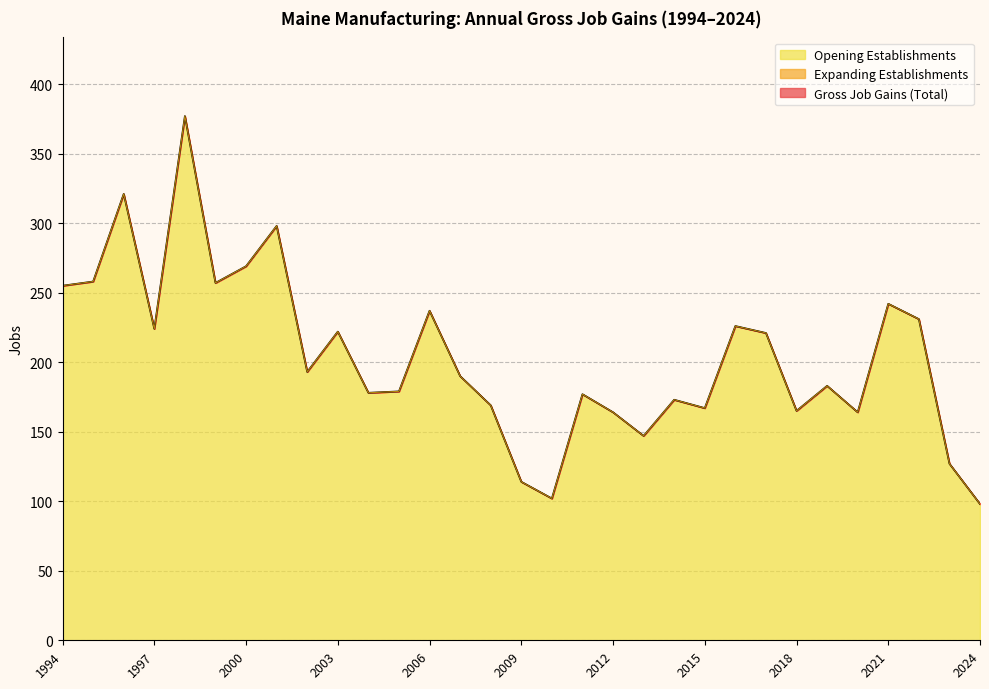

Where is Opening Establishments nearest to the value 237?

2006